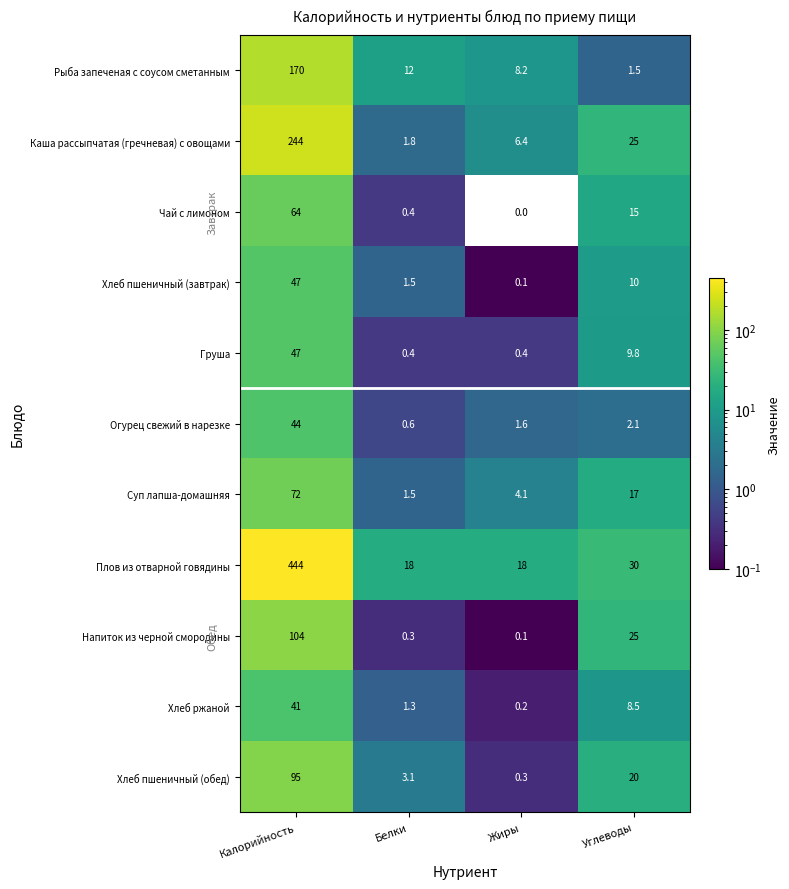

Which category has the lowest value across all series?

Жиры